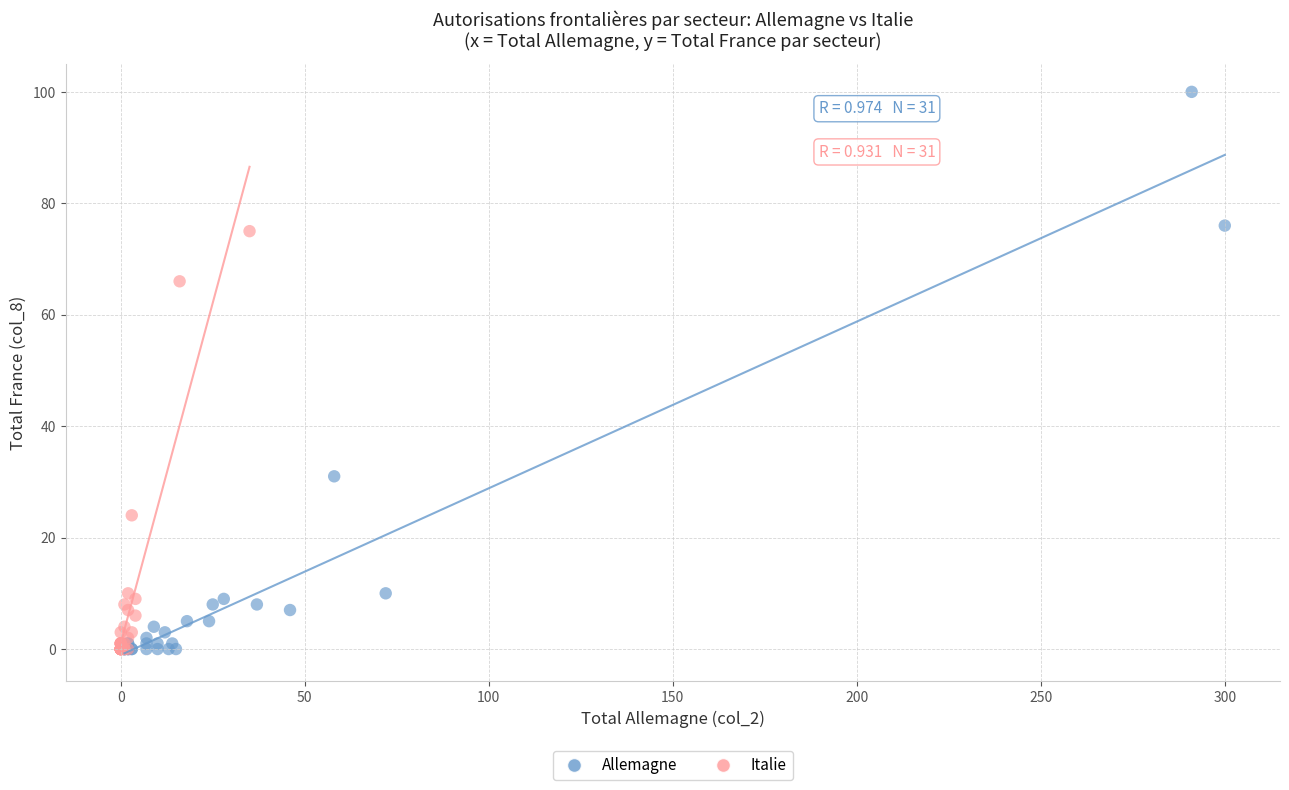

Which series has the widest spread of Y values?

Allemagne